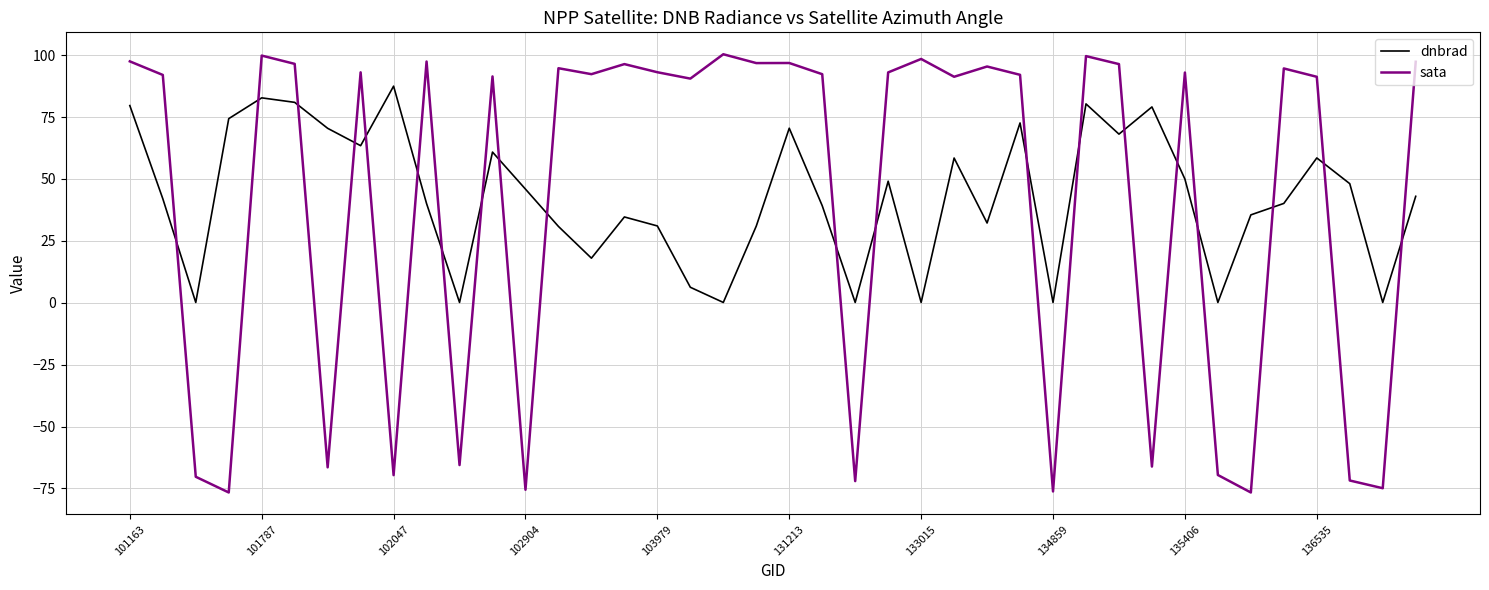

Which series has the largest total across all categories?

dnbrad